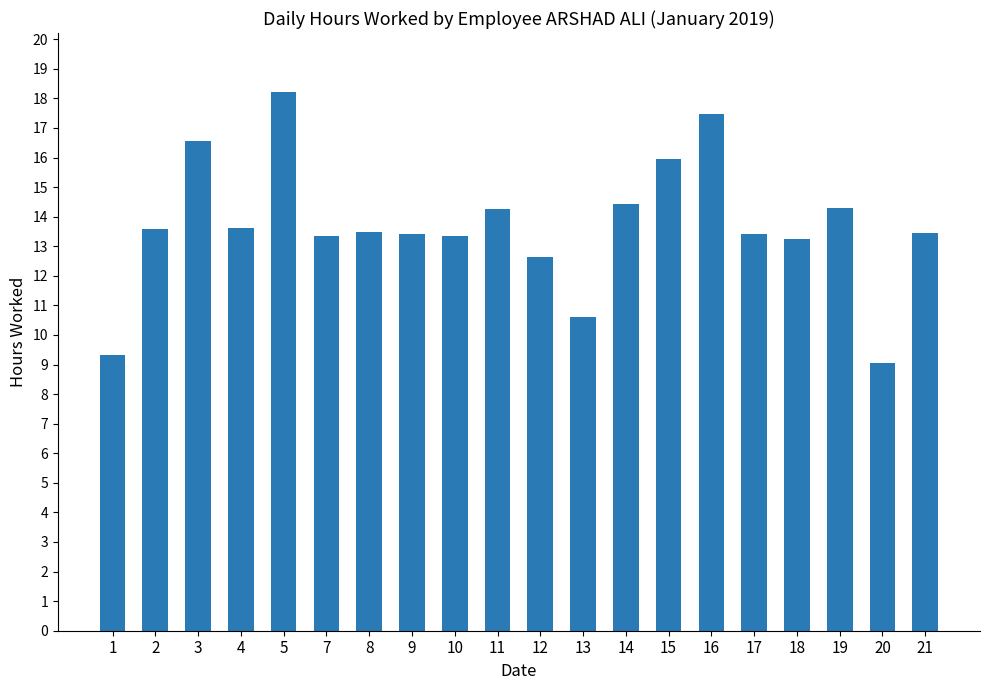

Which label corresponds to the largest value in the chart?

5